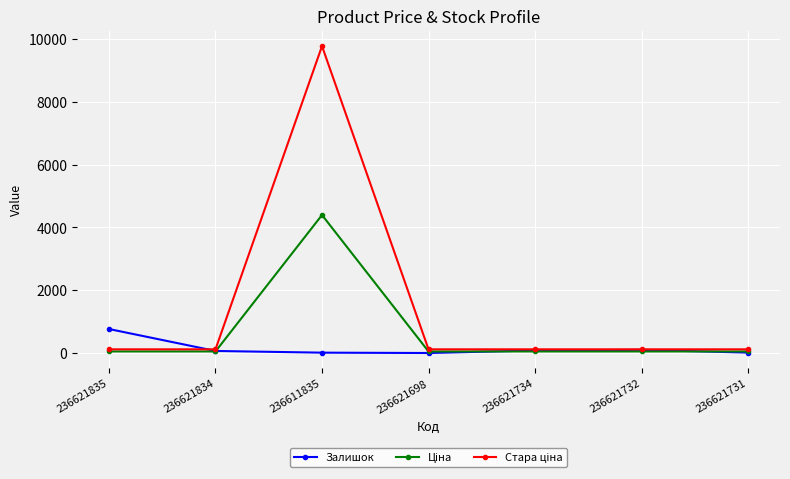

At which category is the sum across all series the highest?

236611835